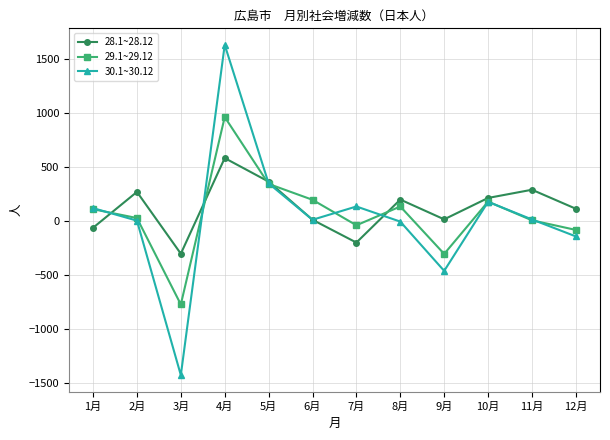

List the series in order of their peak value, highest first.

30.1~30.12, 29.1~29.12, 28.1~28.12